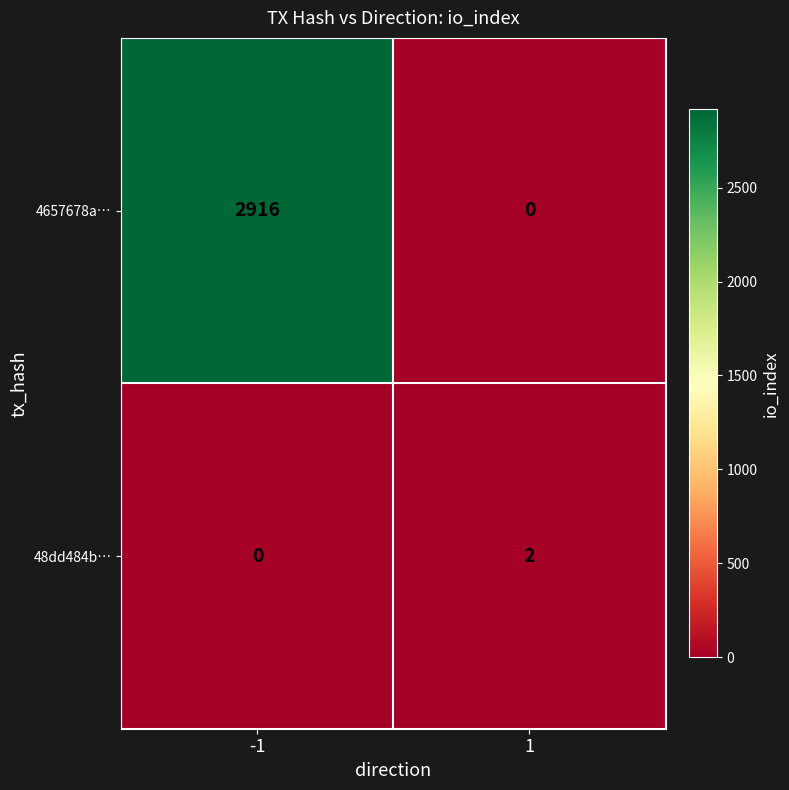

What is the maximum value for 4657678a…?

2916